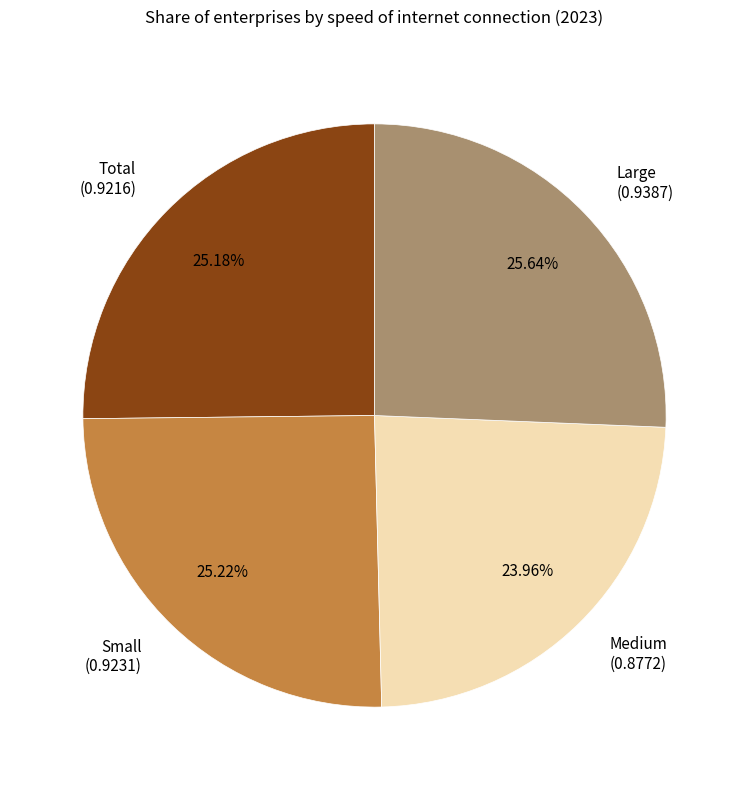

Between Medium and Small, which is larger?

Small